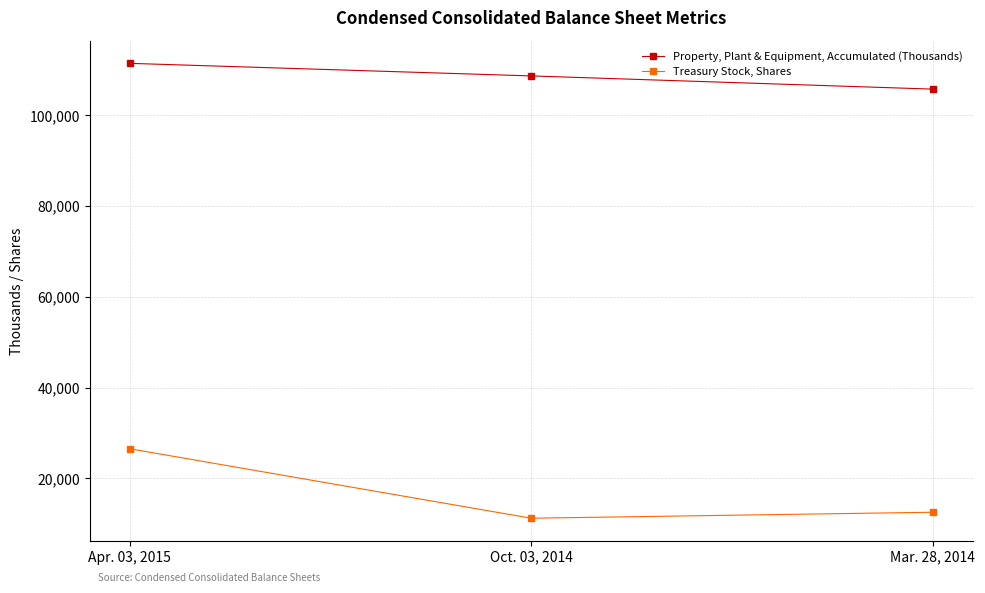

How many values in the Property, Plant & Equipment, Accumulated (Thousands) series are below 108668?

1